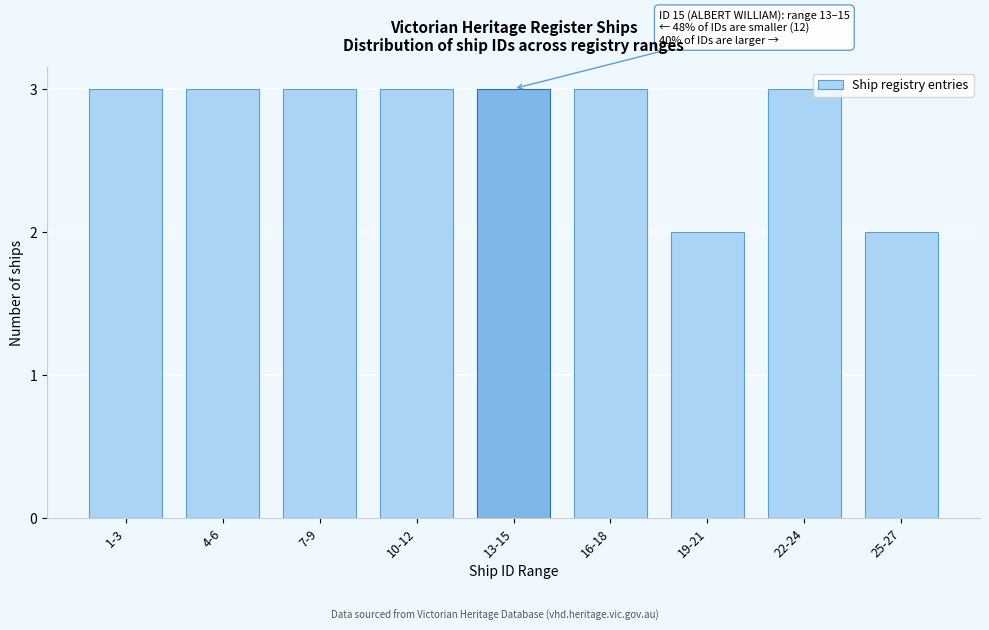

Reading left to right, what are all the values shown in this chart?

1-3=3	4-6=3	7-9=3	10-12=3	13-15=3	16-18=3	19-21=2	22-24=3	25-27=2